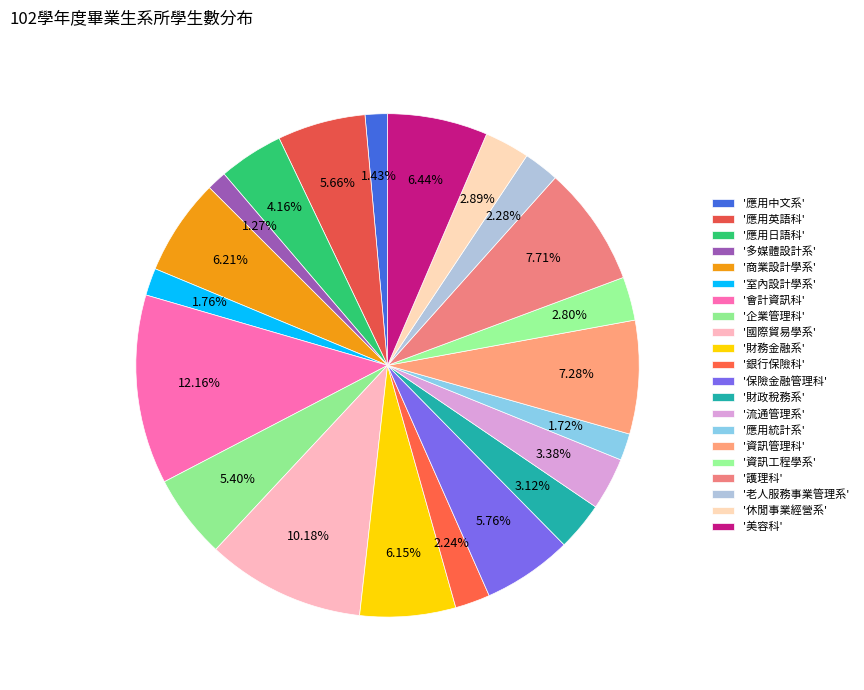

How many slices are in this pie chart?

21